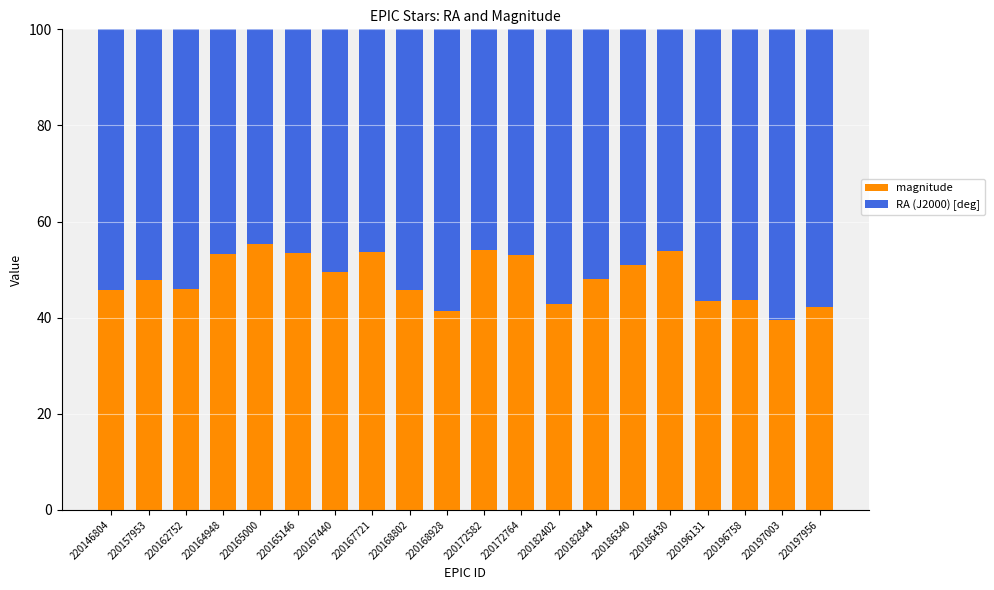

At which label does magnitude reach its minimum?

220197003